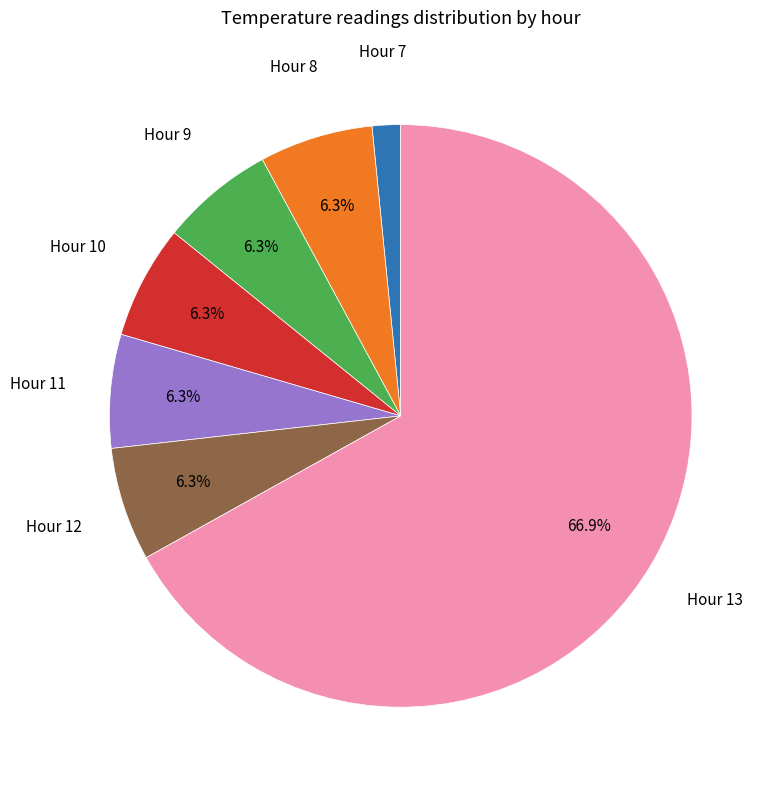

Count the number of slices in the pie.

7